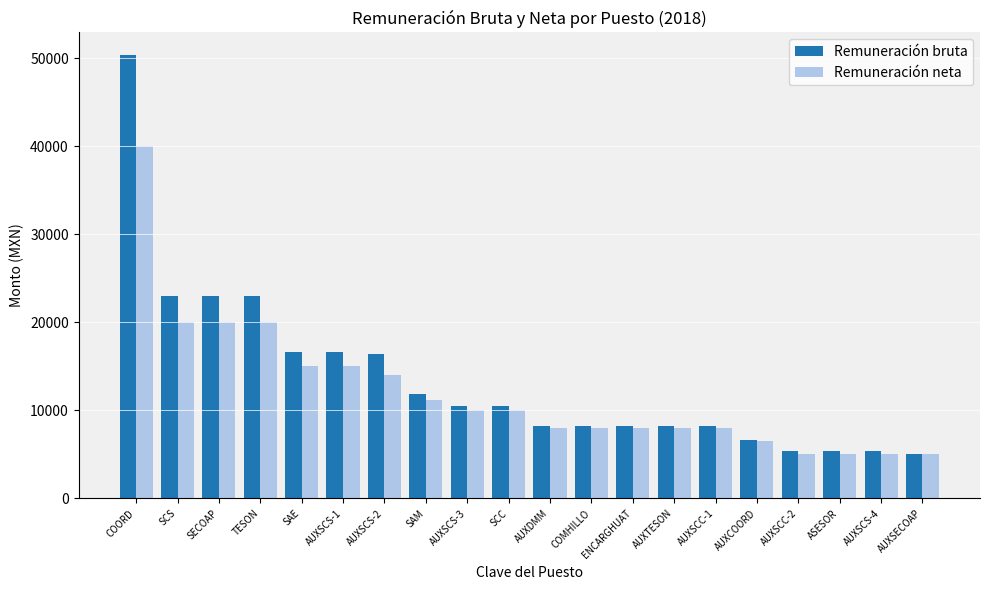

Are the bars horizontal?

No